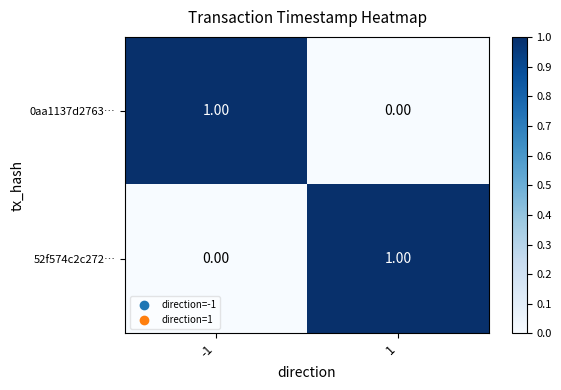

Rank the series at 1 from highest to lowest value.

52f574c2c272…, 0aa1137d2763…